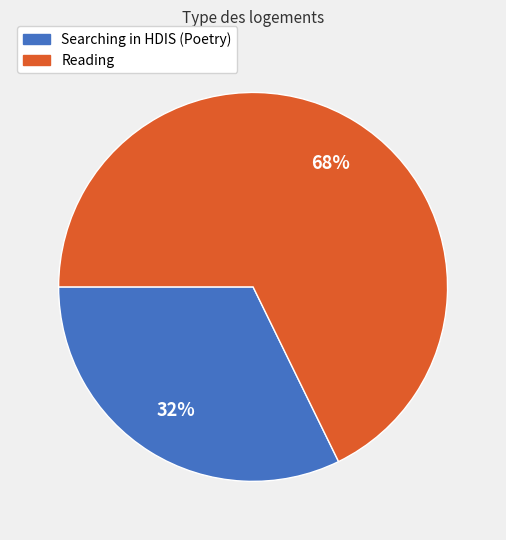

Which slice is the smallest?

Searching in HDIS (Poetry)